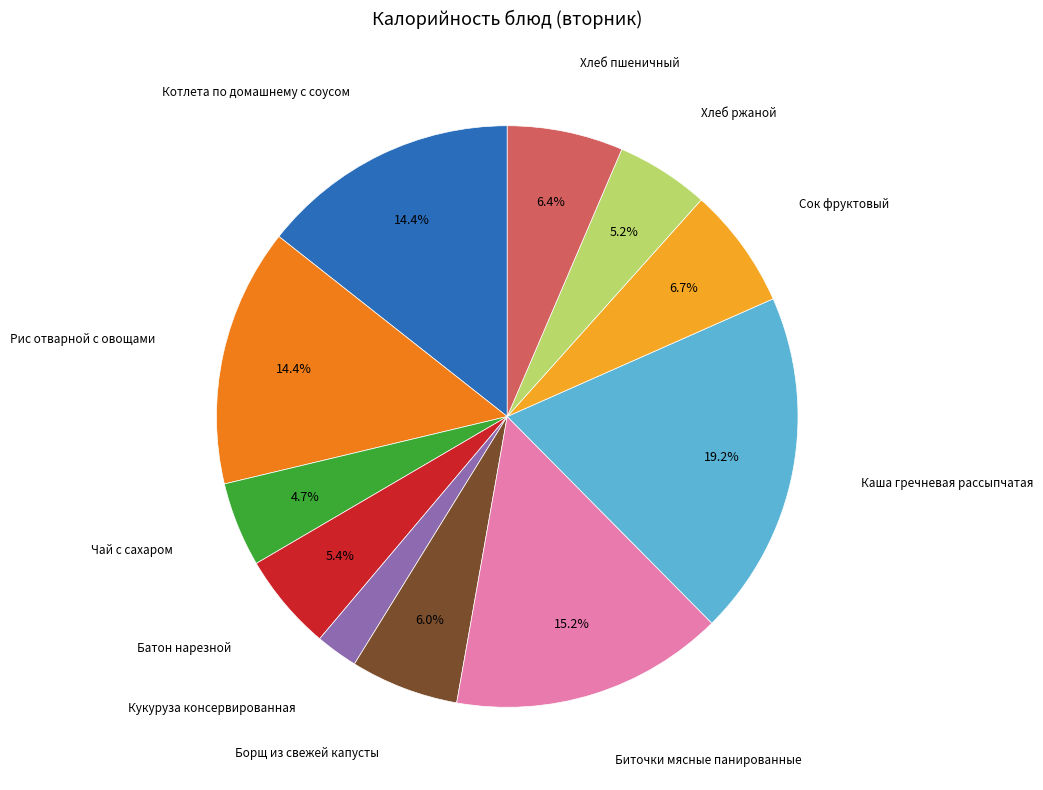

Is there a majority slice in this chart?

No